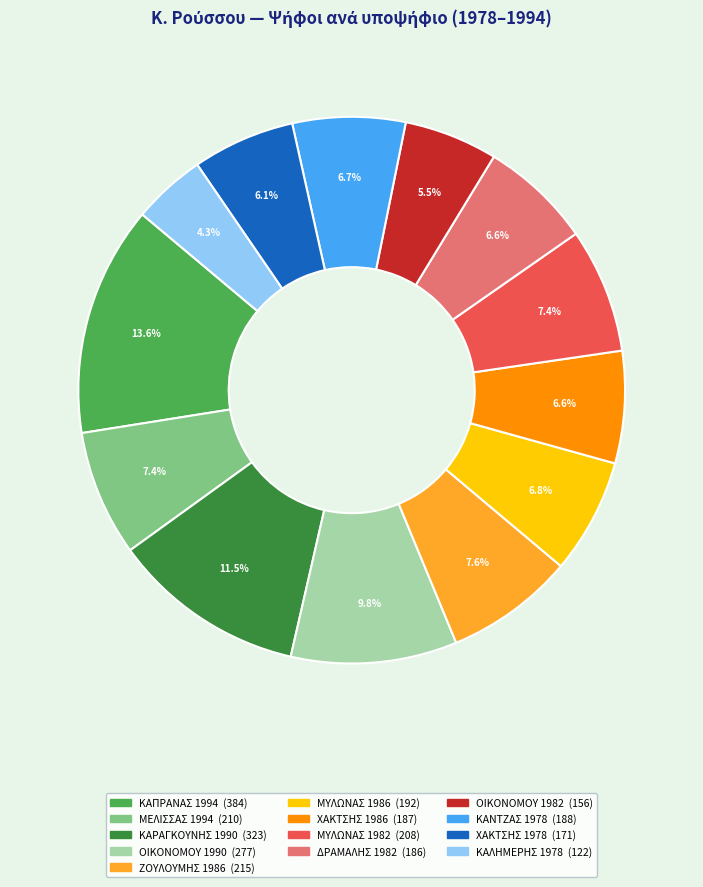

To the nearest percent, what percentage of the pie is ΧΑΚΤΣΗΣ 1978?

6%